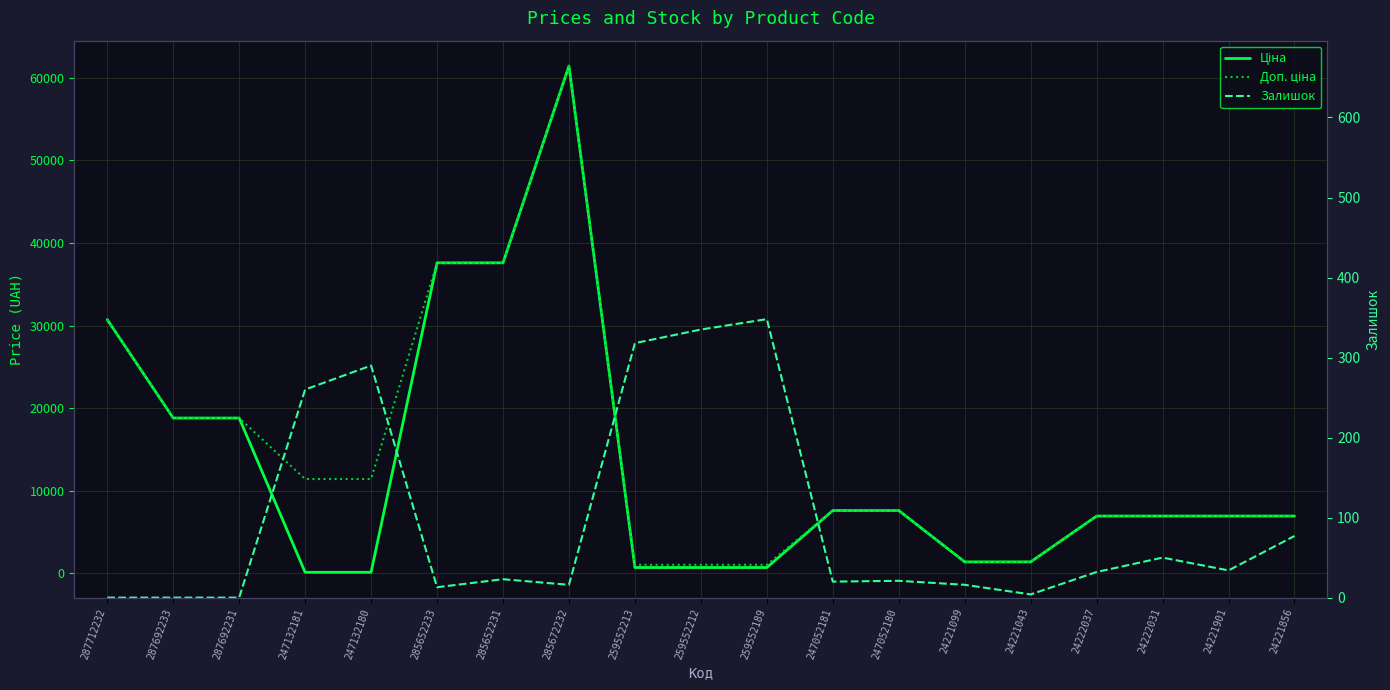

What are all the series names shown in the legend?

Ціна, Доп. ціна, Залишок